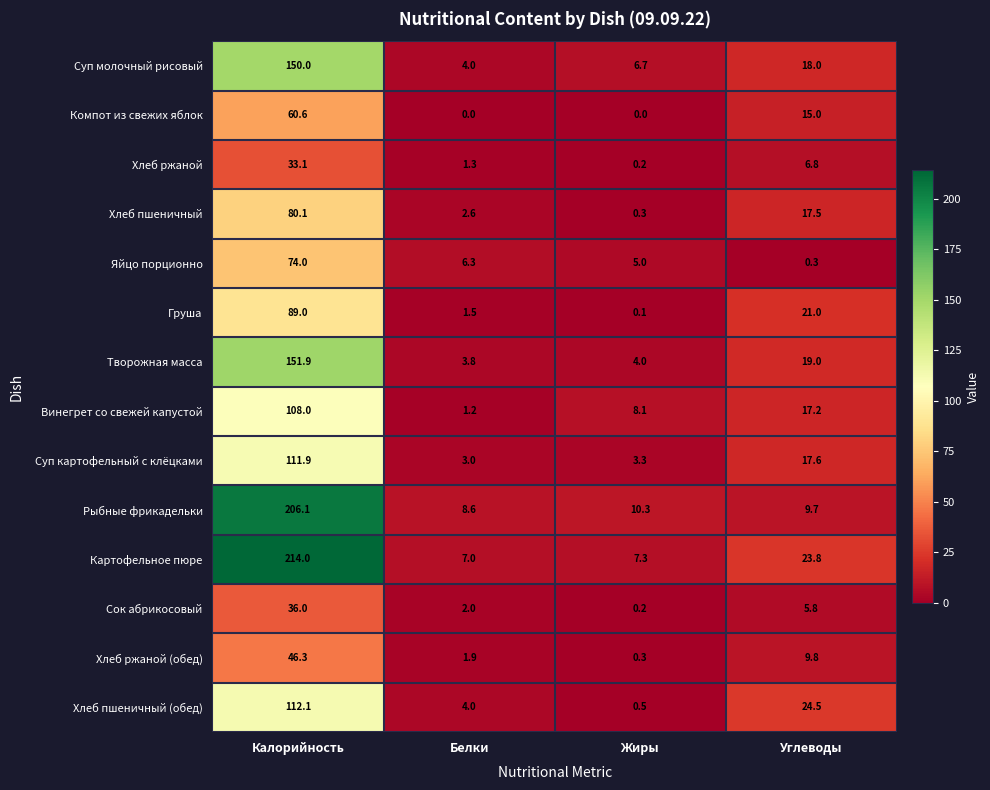

What is the difference between the maximum and minimum values in the Хлеб пшеничный (обед) series?

111.6